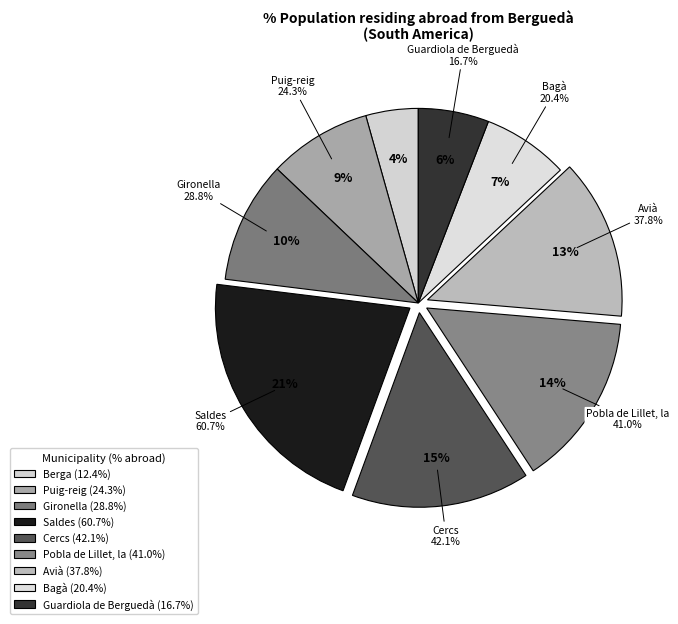

Which has a higher value, Cercs or Bagà?

Cercs